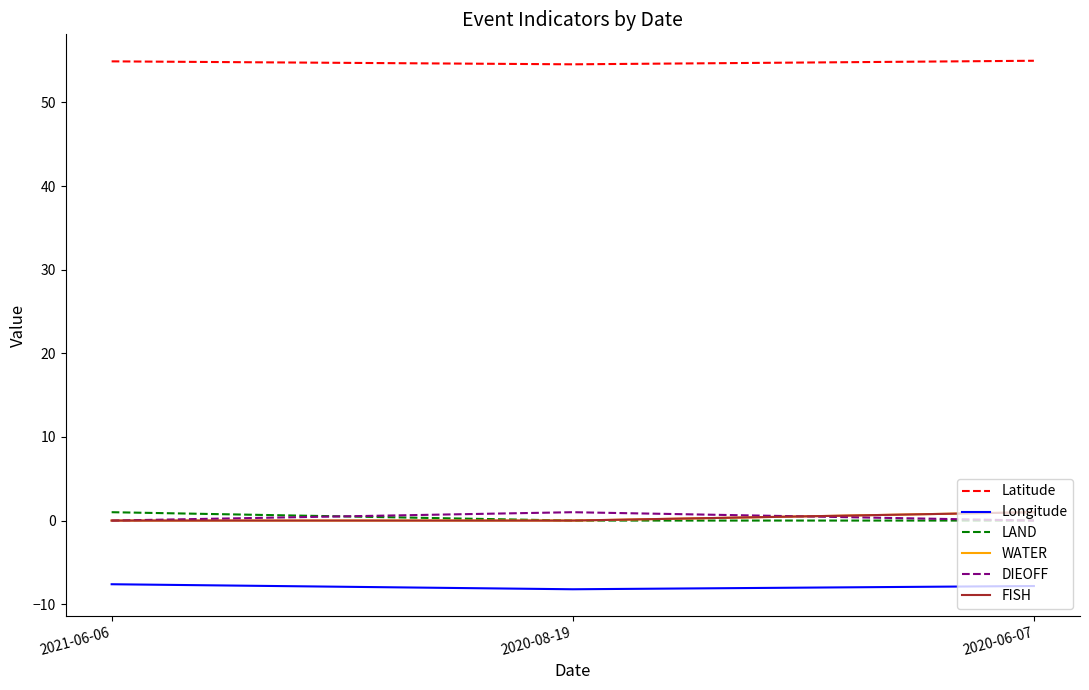

Does the chart display data point markers on the line(s)?

No